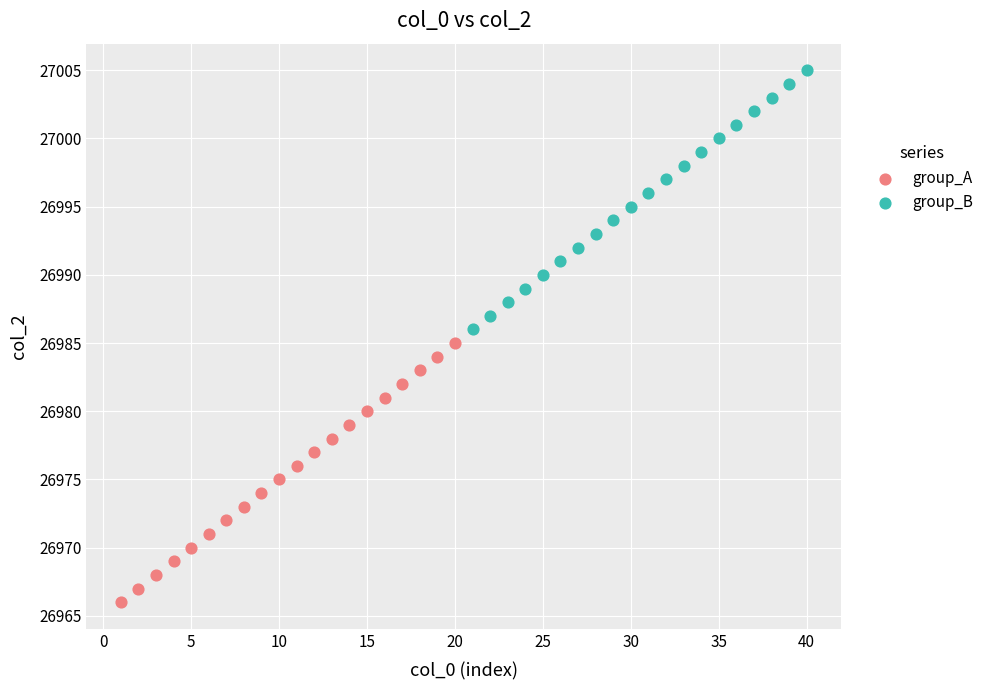

Which series contains the highest Y value?

group_B